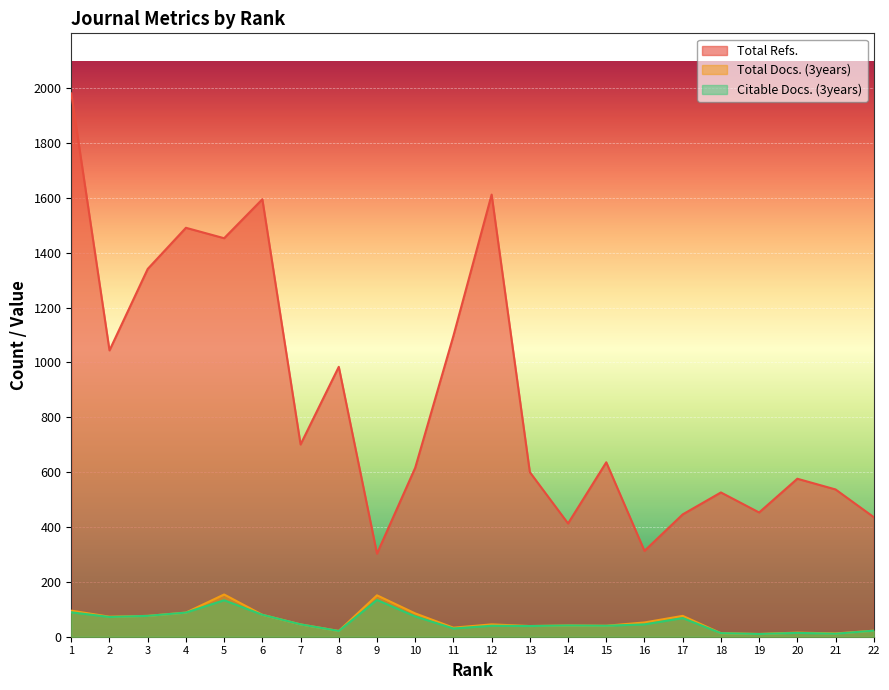

What are all the series names shown in the legend?

Total Refs., Total Docs. (3years), Citable Docs. (3years)